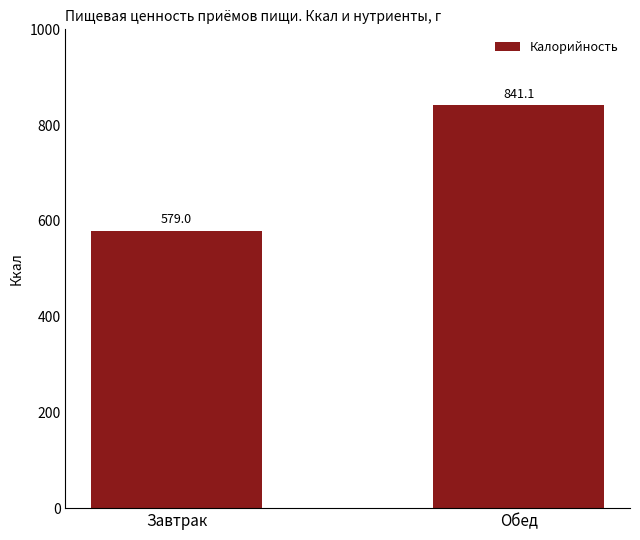

True or false: the data shows 994.8 at Завтрак.

False